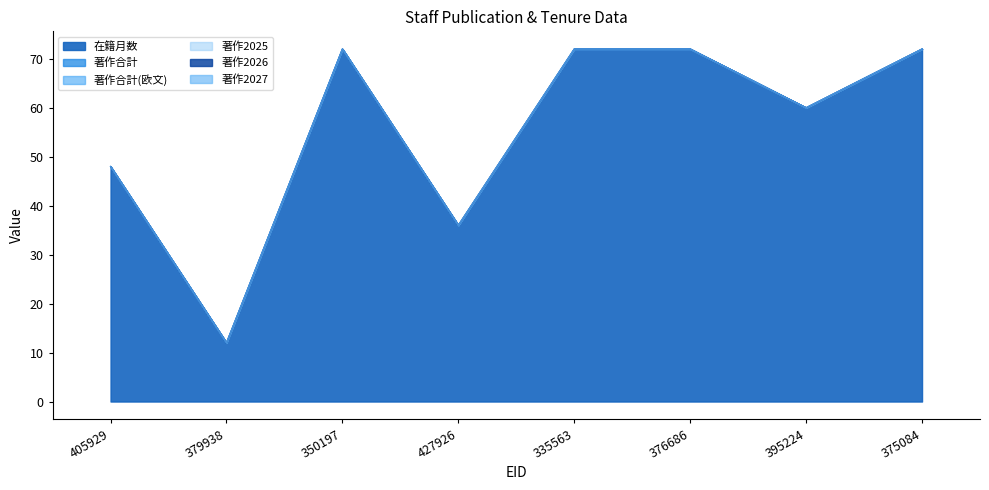

Count the number of categories in the chart.

8